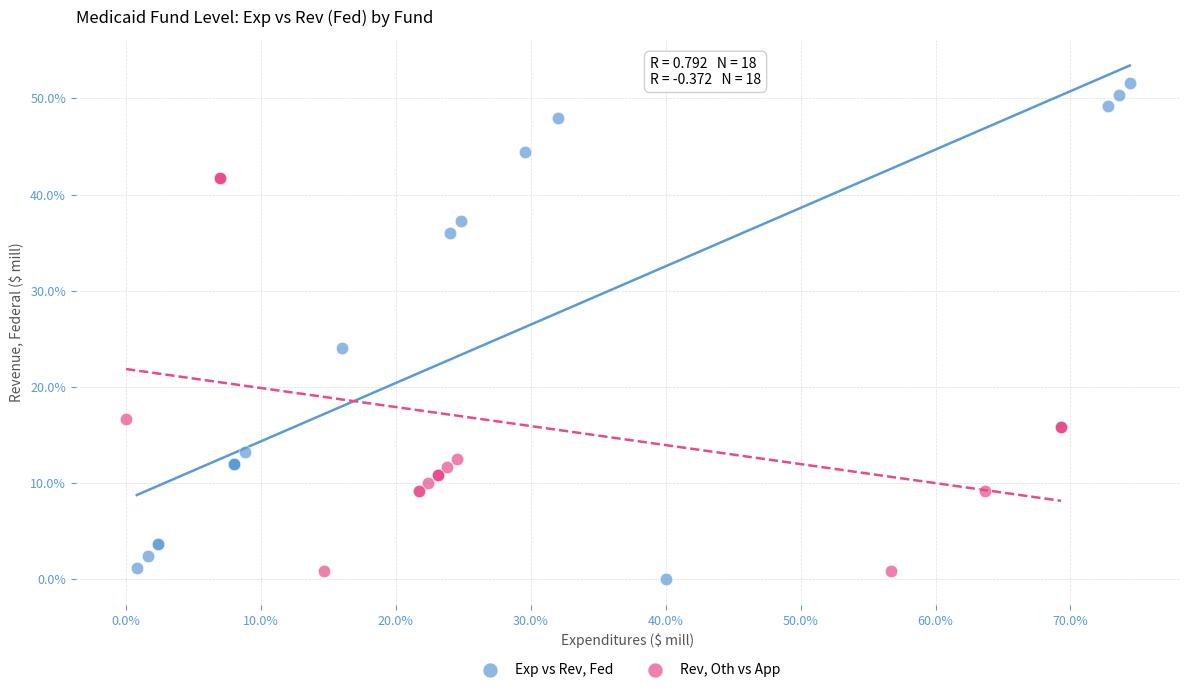

What are all the series names shown in the legend?

Exp vs Rev, Fed, Rev, Oth vs App